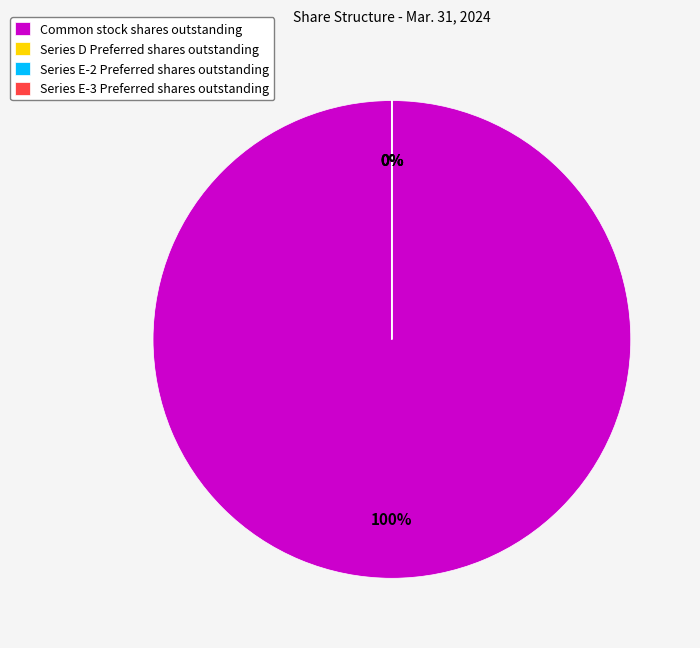

What is the ratio of the value at Series E-2 Preferred shares outstanding to the value at Series D Preferred shares outstanding?

2.1